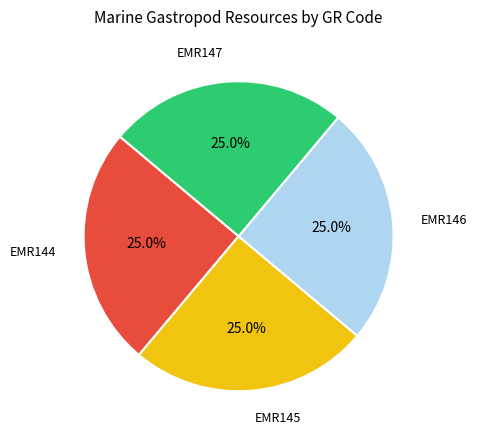

How many segments does this pie chart have?

4